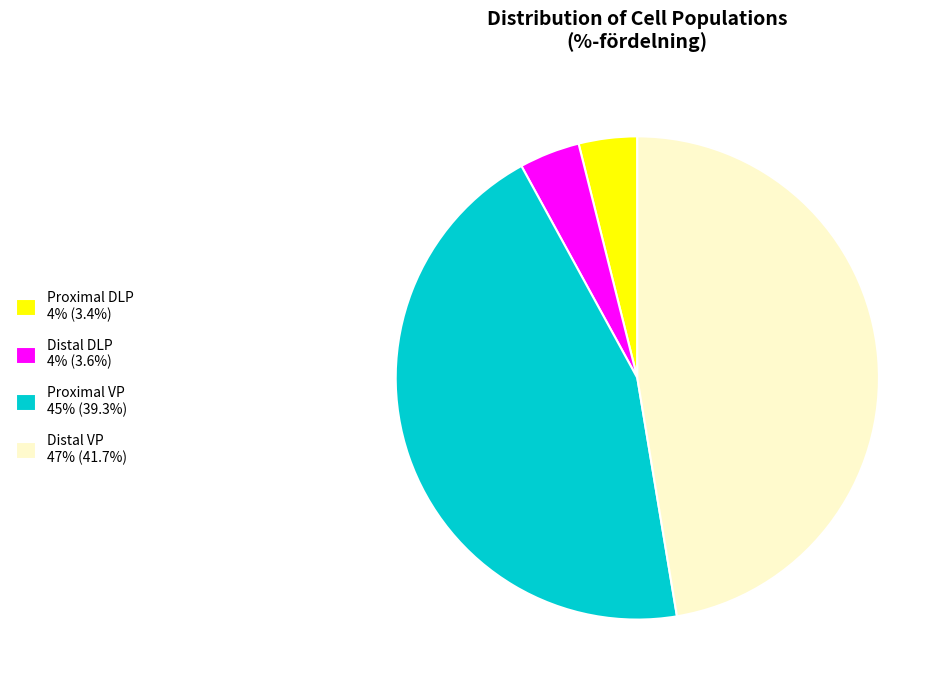

Do Distal DLP 4% (3.6%) and Proximal VP 45% (39.3%) together represent more than half of the pie?

No